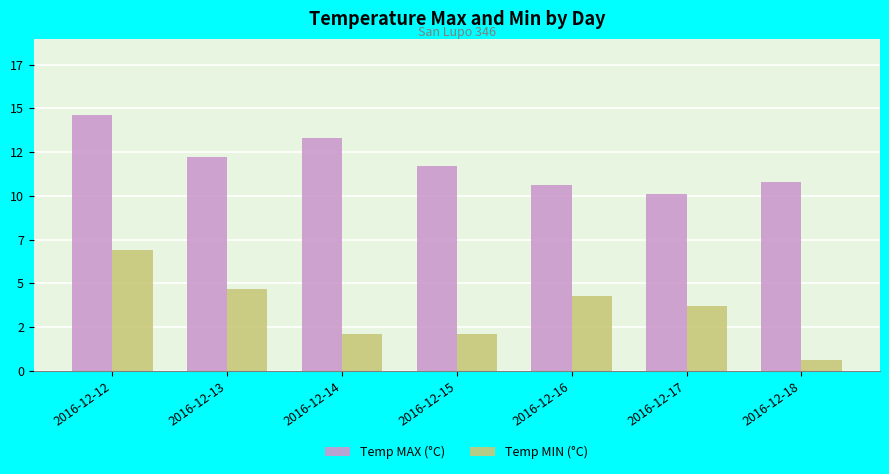

Does the chart contain stacked bars?

No